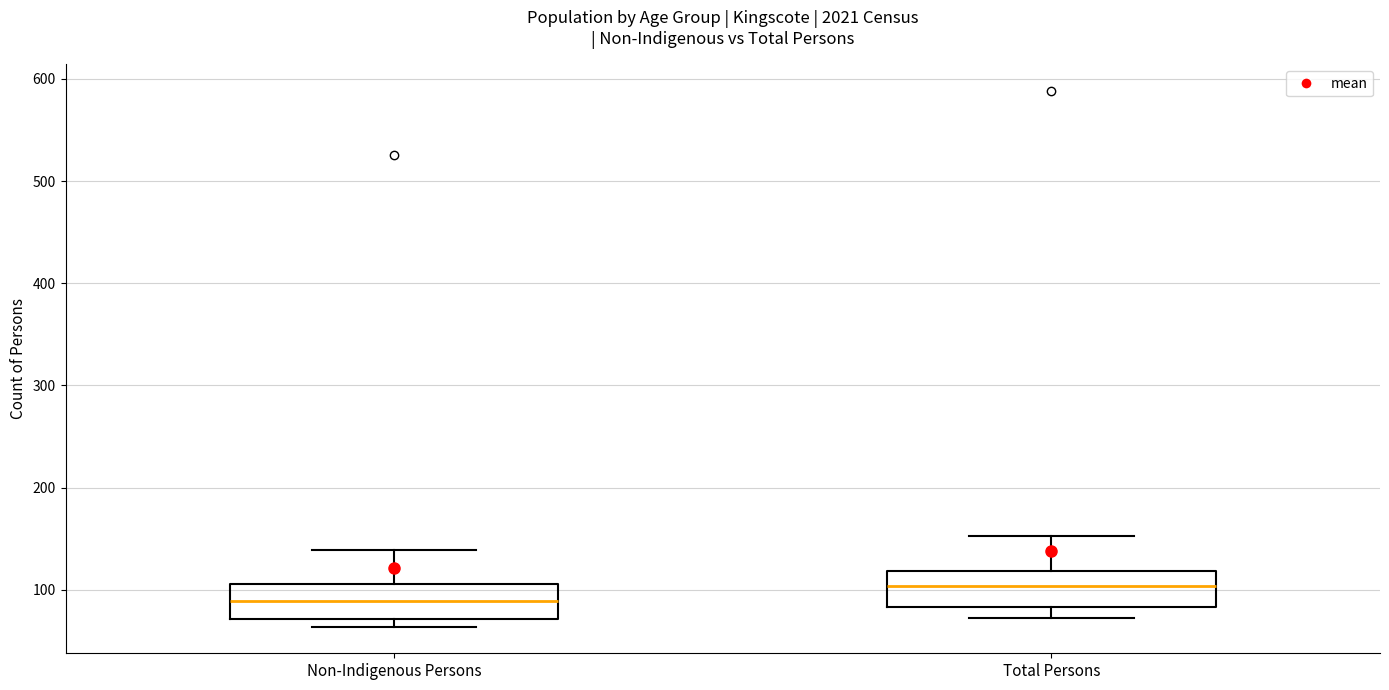

Which box's median line is the highest?

Total Persons